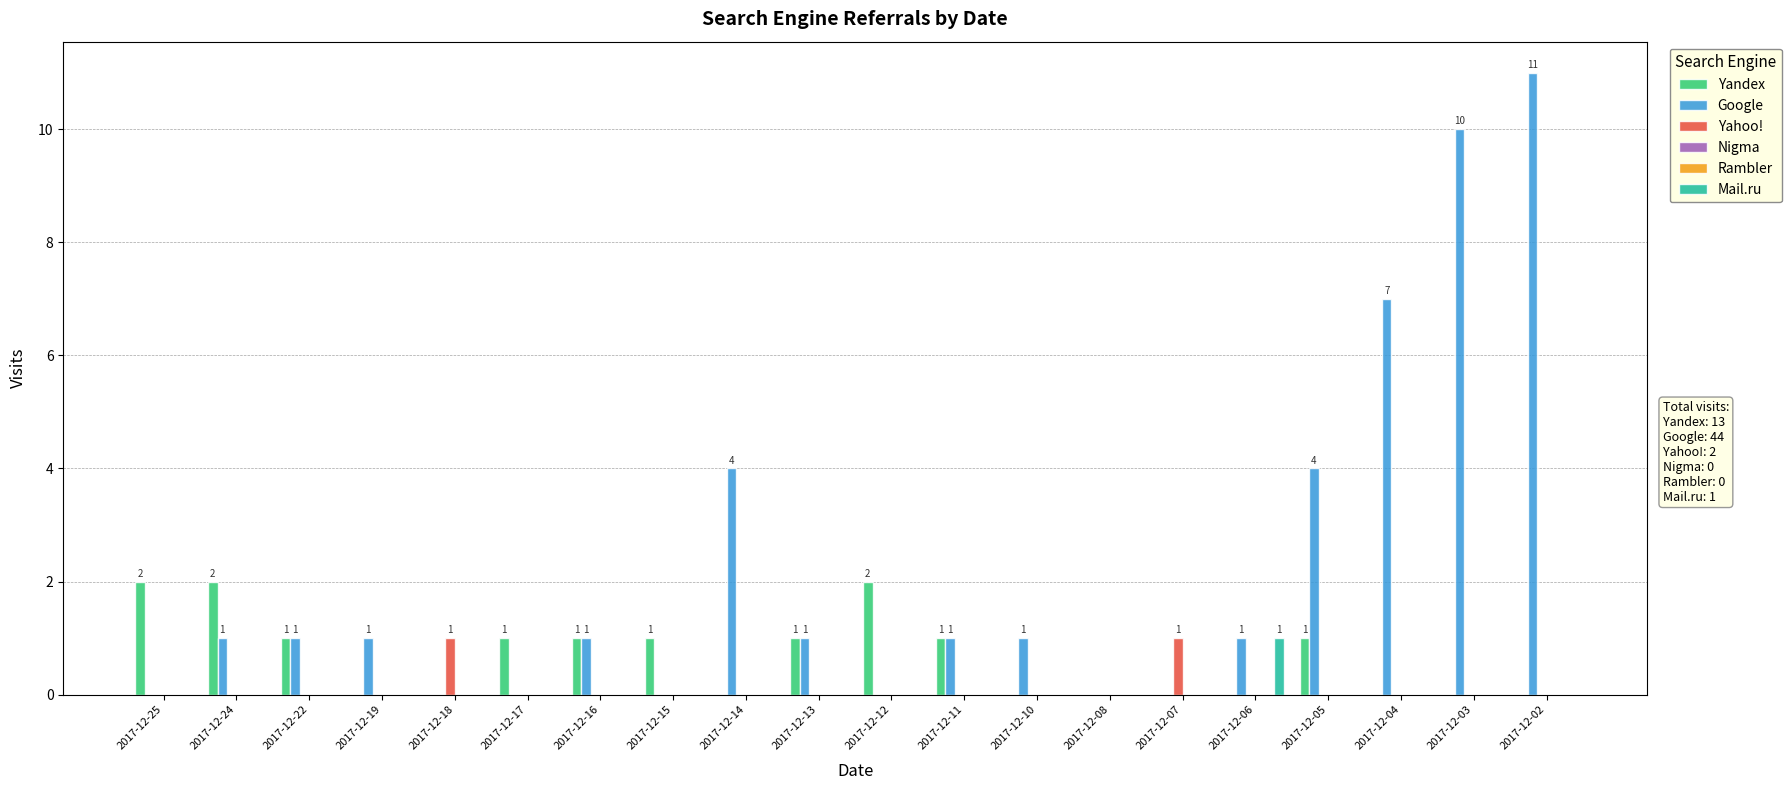

What is the difference between the second highest and minimum values in the Yandex series?

2